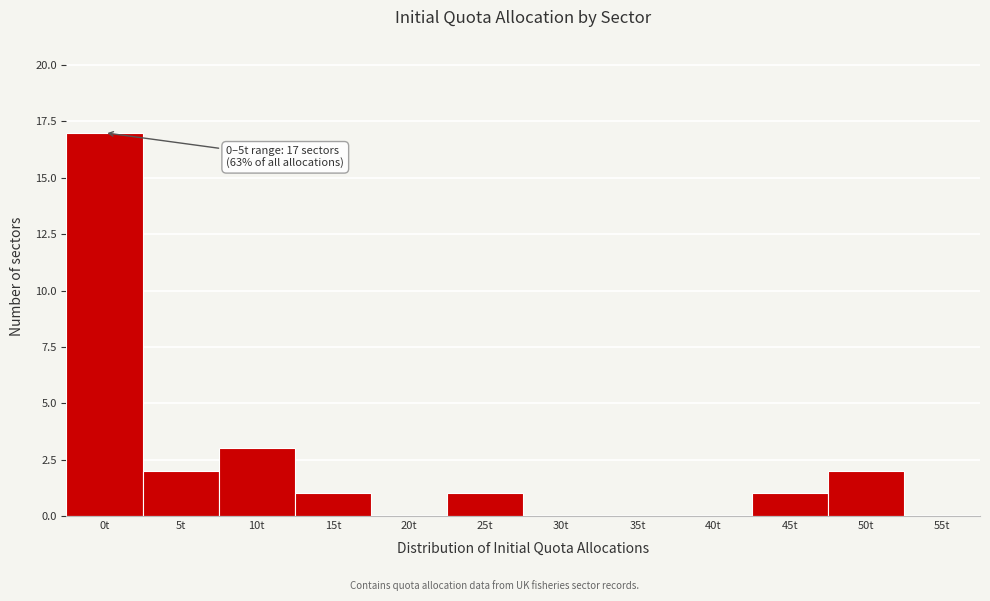

Reading left to right, extract all data points from this chart.

0t=17	5t=2	10t=3	15t=1	20t=0	25t=1	30t=0	35t=0	40t=0	45t=1	50t=2	55t=0